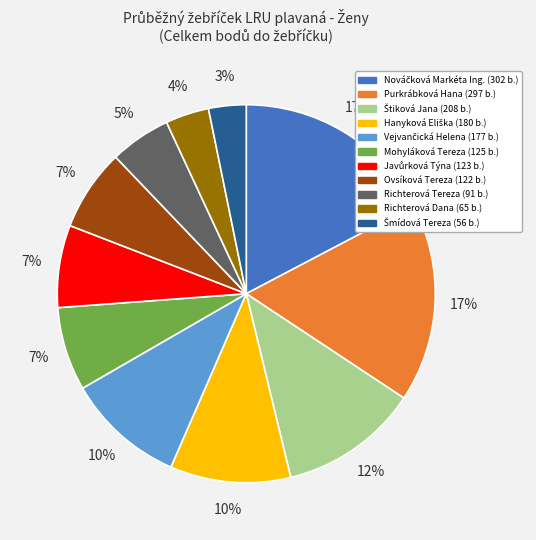

To the nearest percent, what is the average slice percentage?

9%